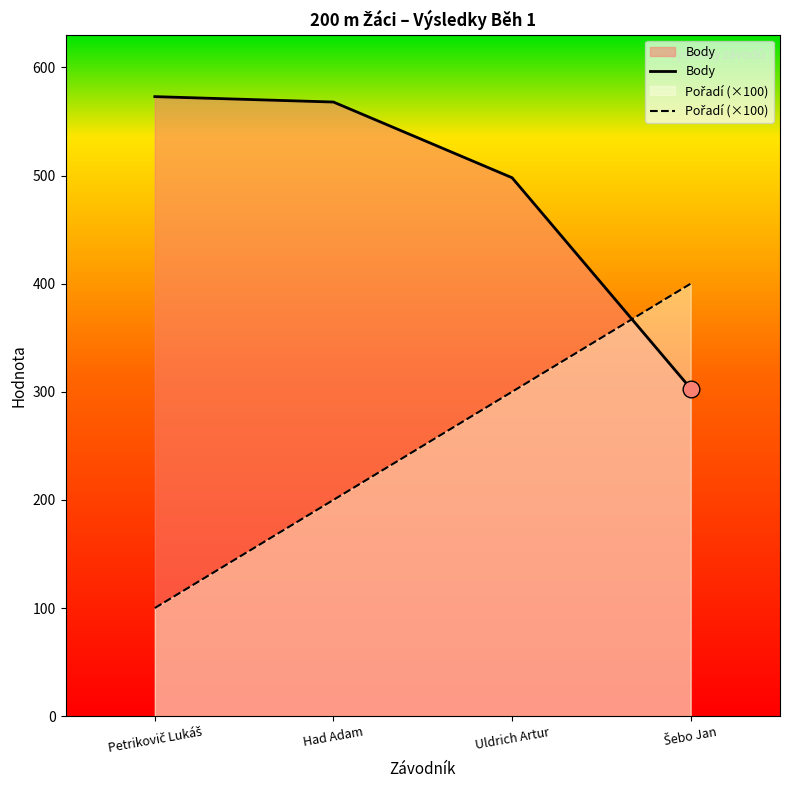

Which series has the largest range (max minus min)?

Pořadí (×100)